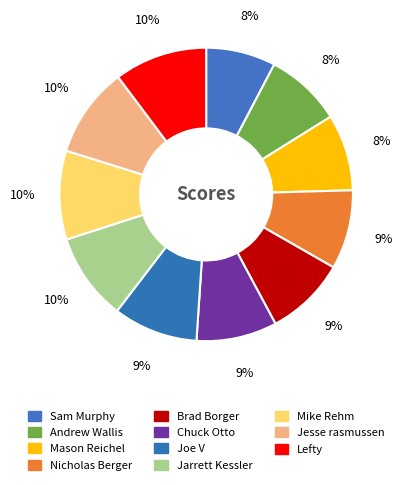

True or false: Chuck Otto accounts for 1% of the total.

False